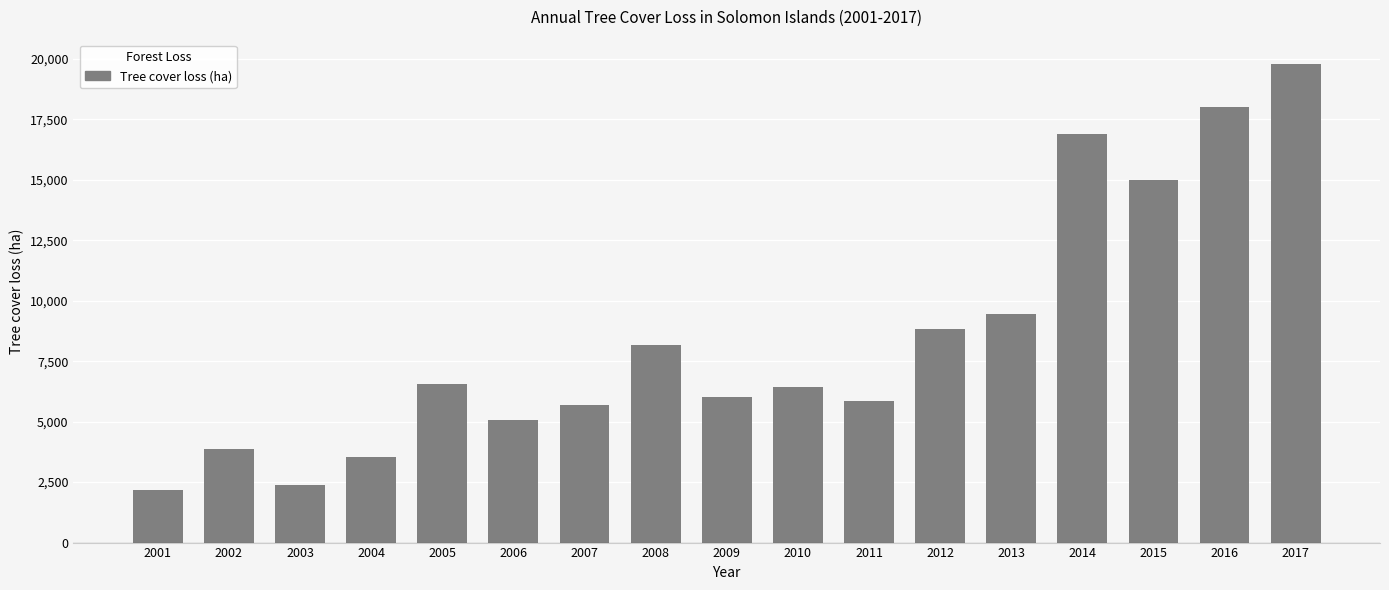

What is the ratio of the value at 2007 to the value at 2004?

1.6